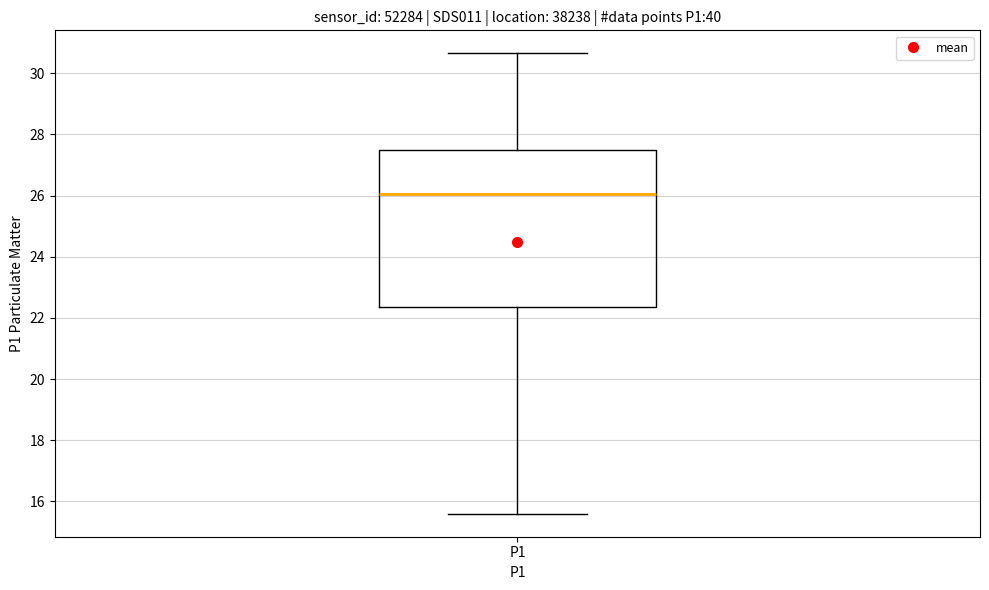

Read this box plot against the y-axis: the position of the median line, the range covered by the box, and the ends of both whiskers. The values are not printed on the chart, so give them approximately, as read against the axis.

median 26.0, box 22.4 to 27.6, whiskers 15.6 to 30.6